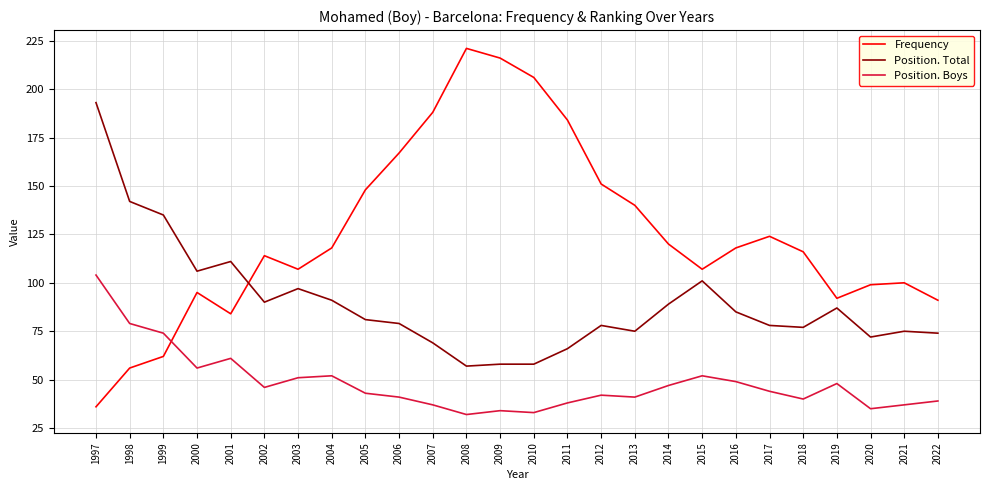

What is the total value across all series at 1998?

277